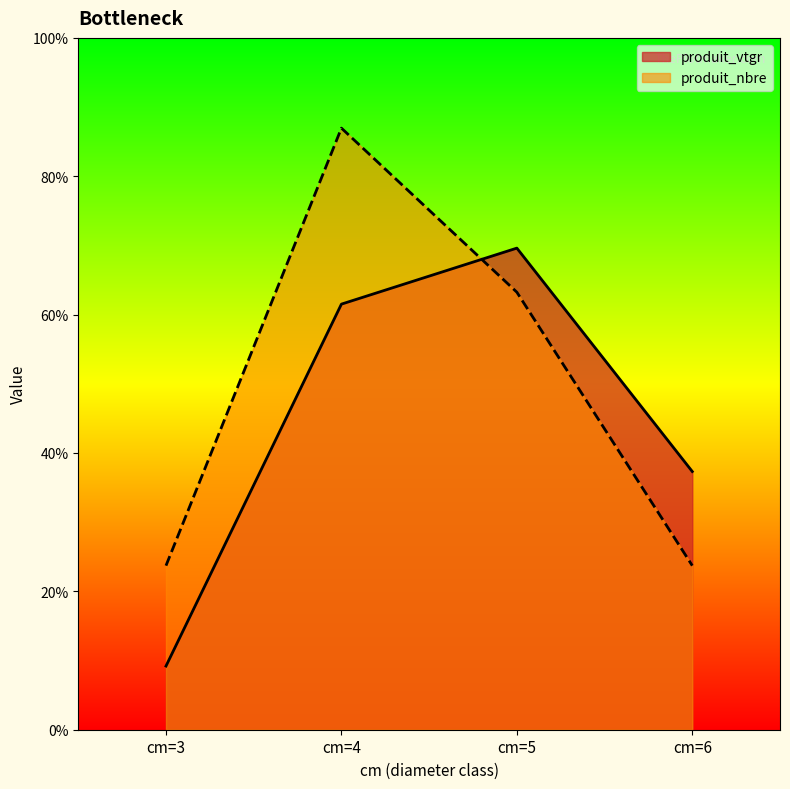

Which category has the lowest value in the produit_vtgr series?

cm=3